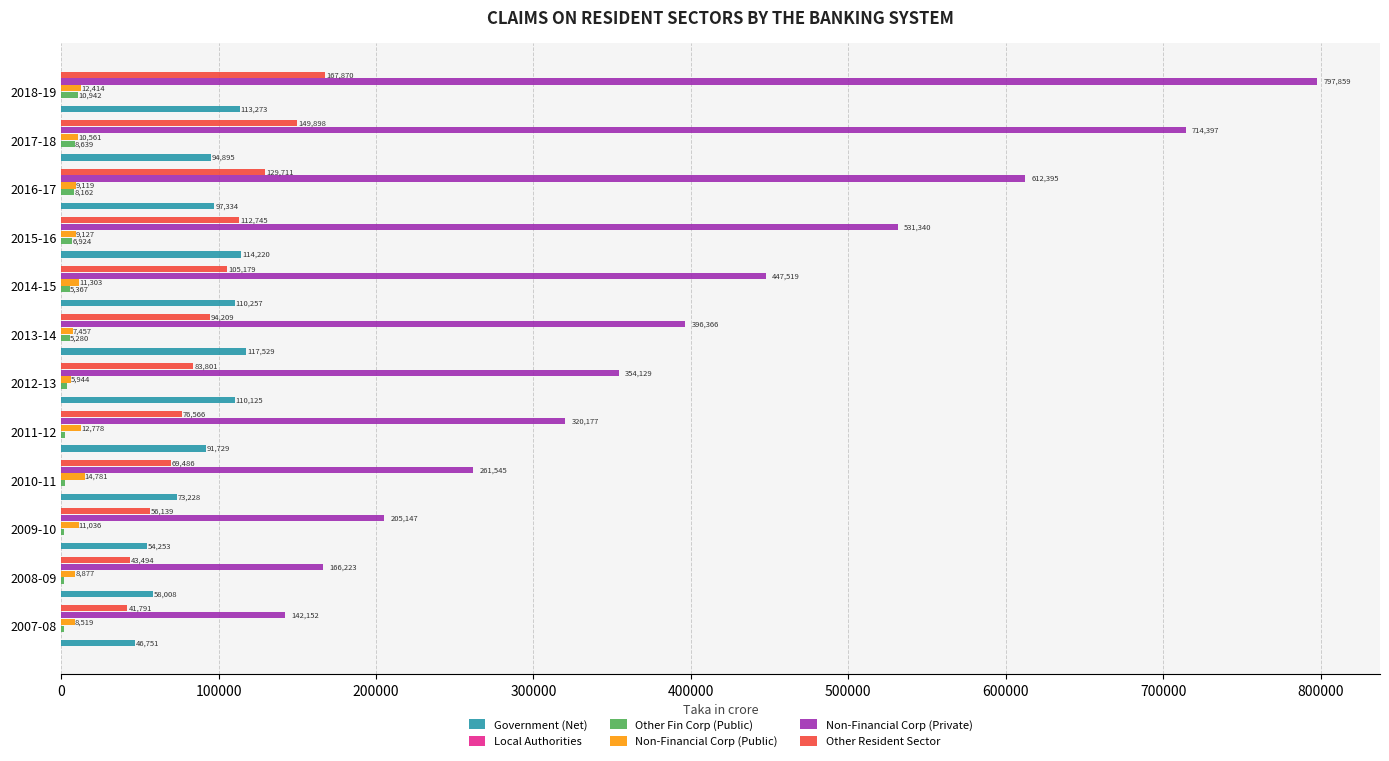

At which category is the sum across all series the highest?

2018-19